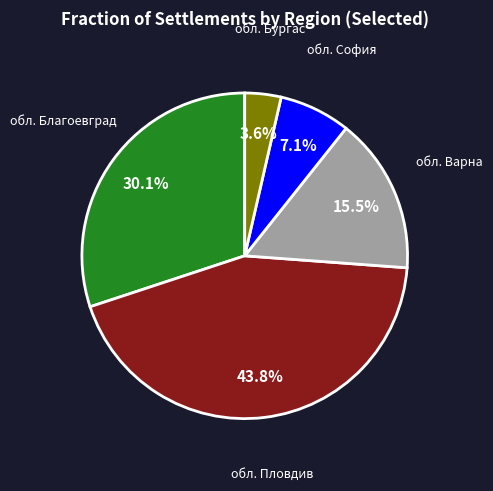

Does any single category account for the majority?

No